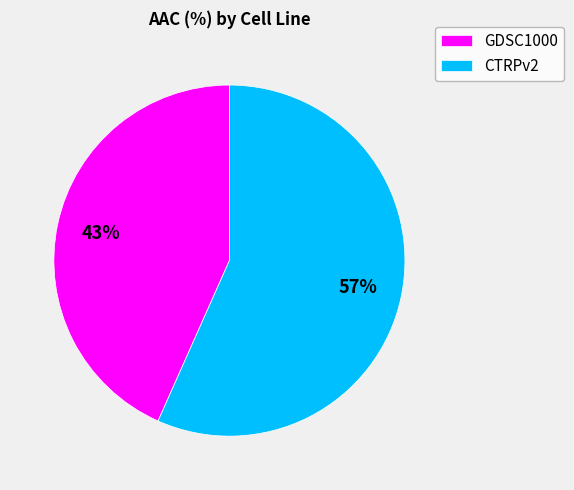

Which category has the smallest portion of the pie?

GDSC1000